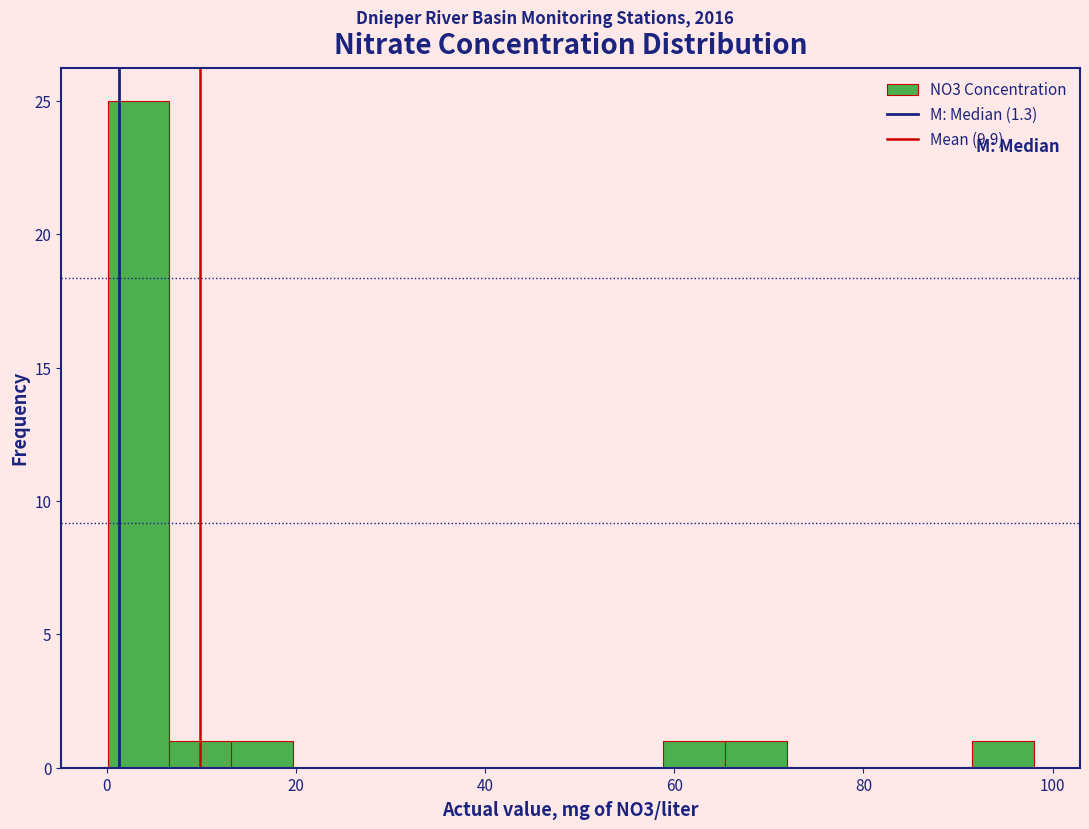

Read against the x-axis, roughly where is the centre of the tallest bar?

4